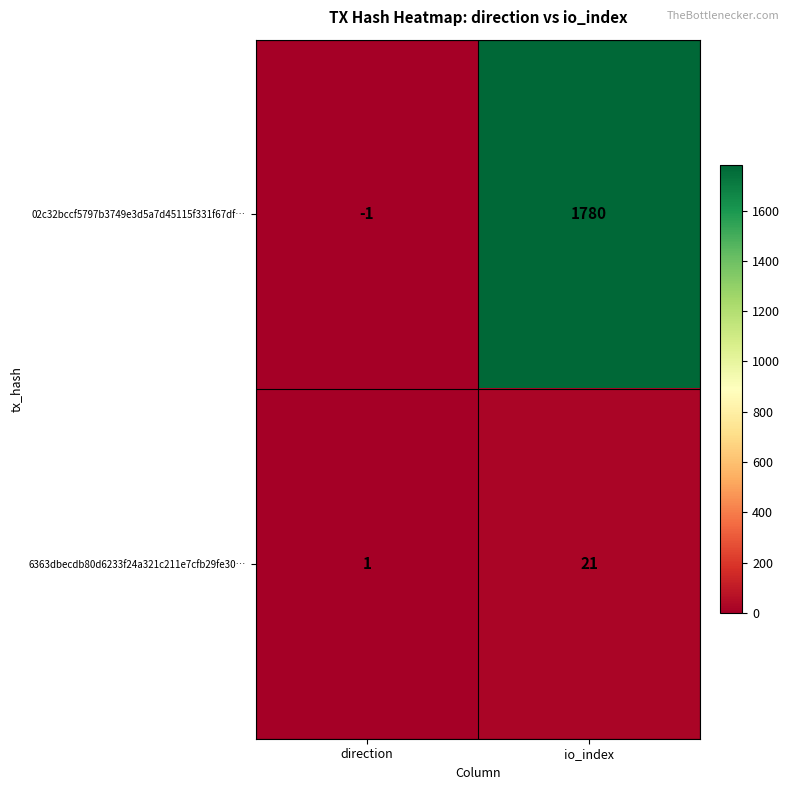

What is the spread (max minus min) of values at io_index?

1759